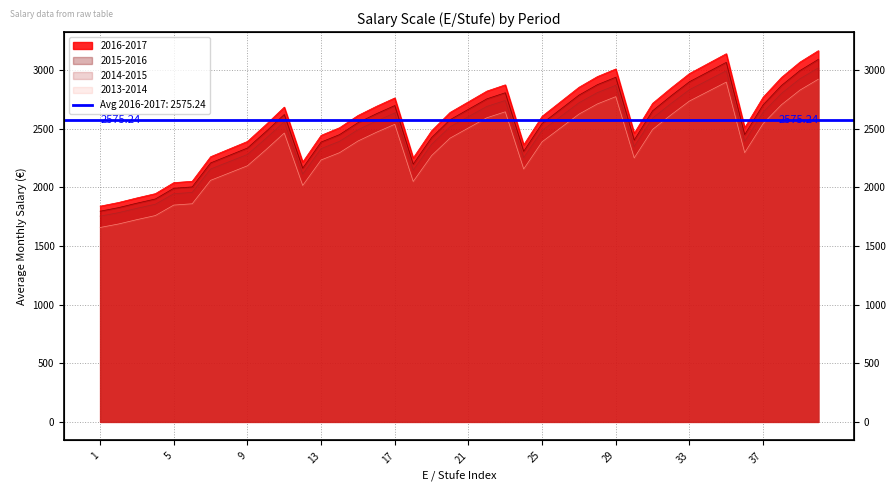

What is the highest value of the 2013-2014 series?

2921.5